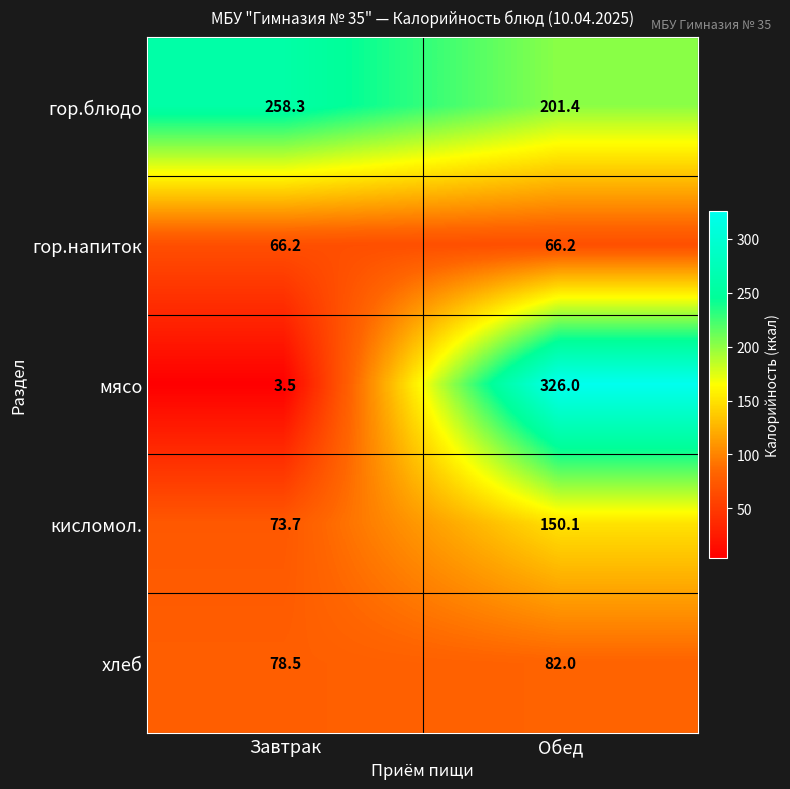

What is the sum of all хлеб values?

160.5